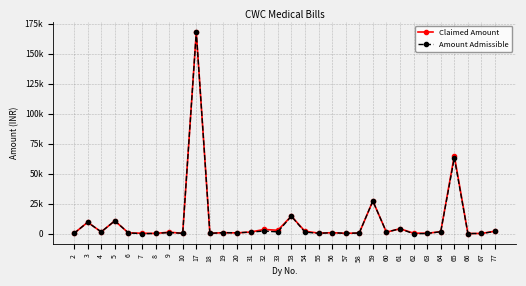

Is this an area chart (filled region under the line)?

No